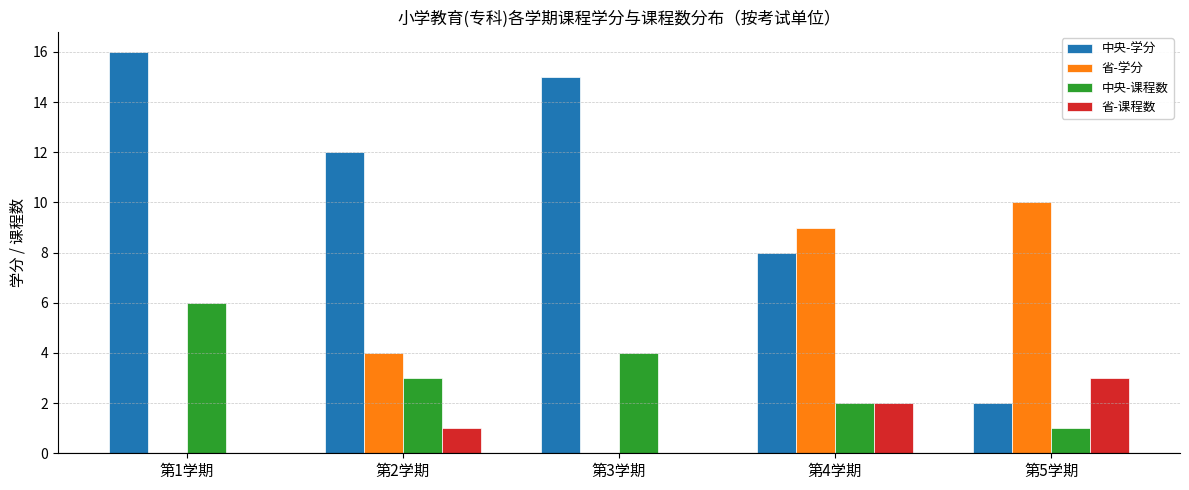

Which series has the largest range (max minus min)?

中央-学分